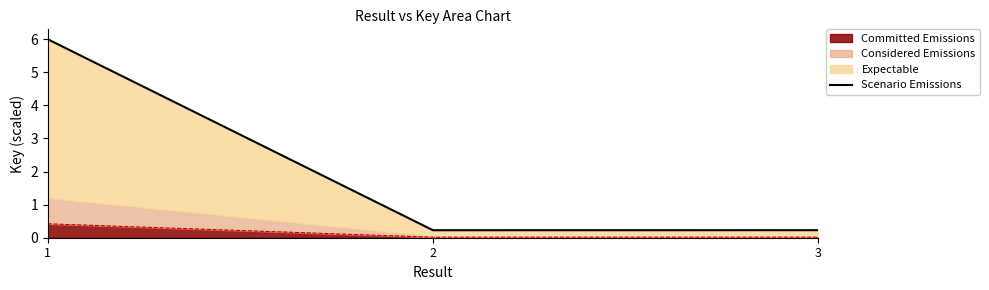

Which label corresponds to the smallest value in the chart?

2